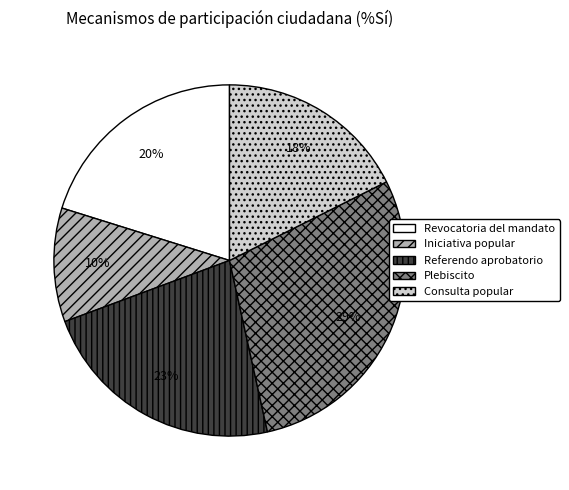

To the nearest percent, what portion does Revocatoria del mandato represent?

20%